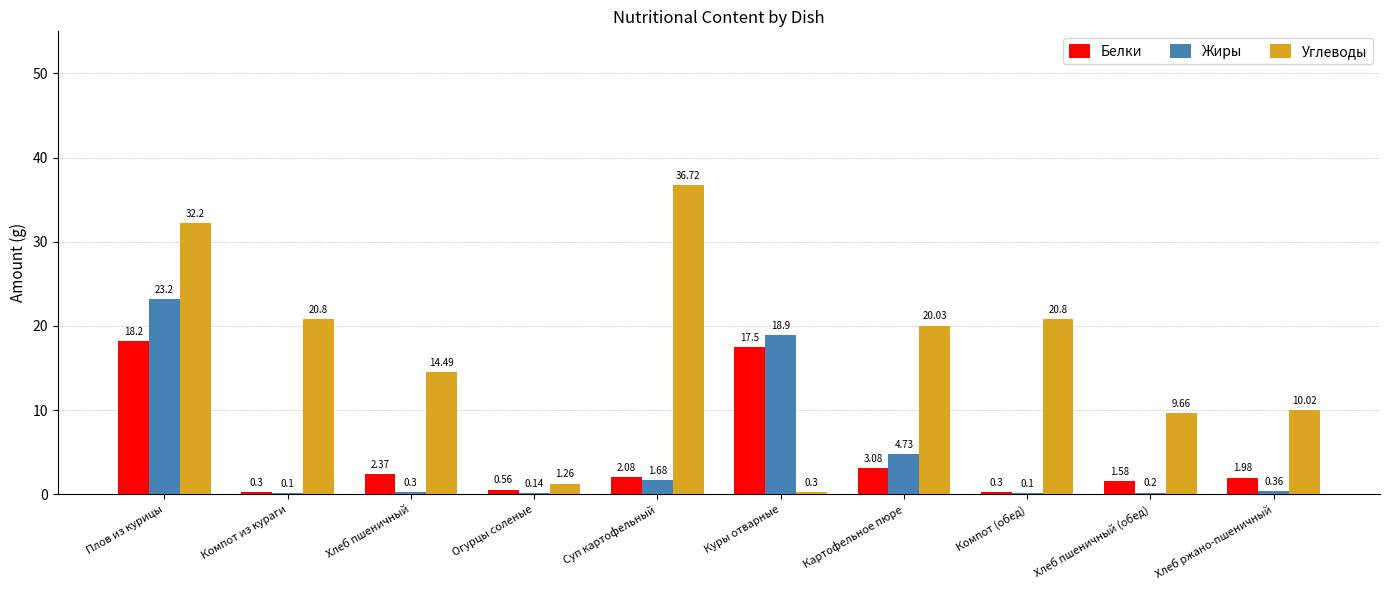

Between Куры отварные and Хлеб ржано-пшеничный, which series saw the biggest shift?

Жиры